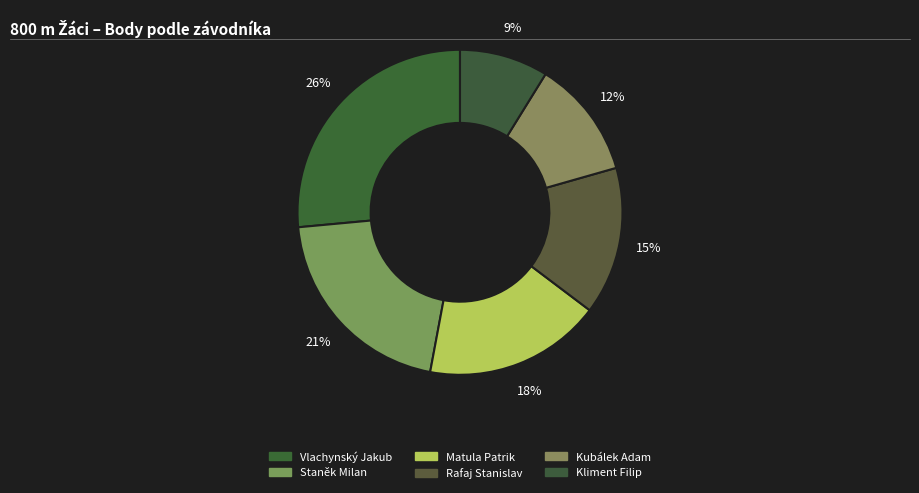

The Matula Patrik slice represents 6% of the pie. True or false?

False